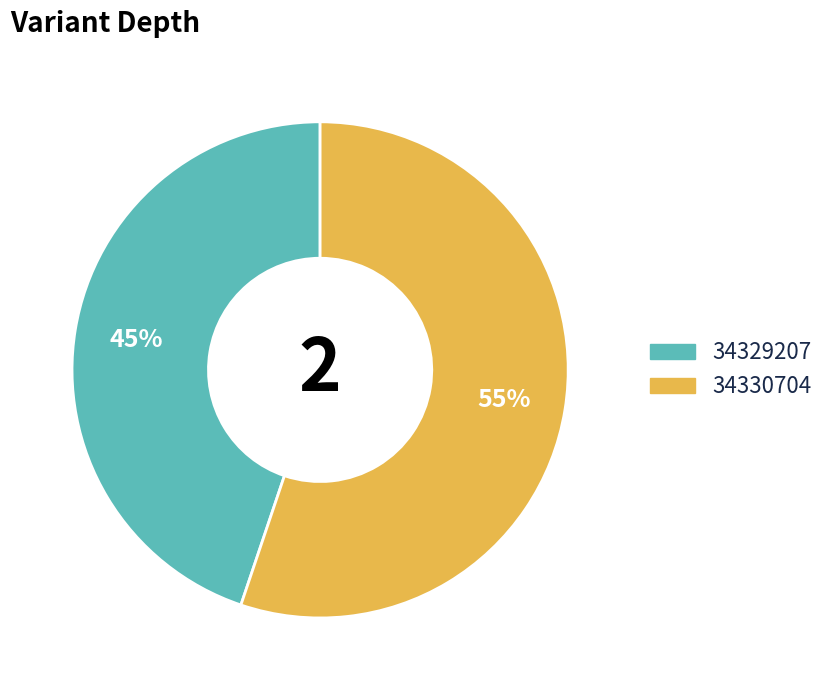

Is 34329207 the majority of the pie?

No